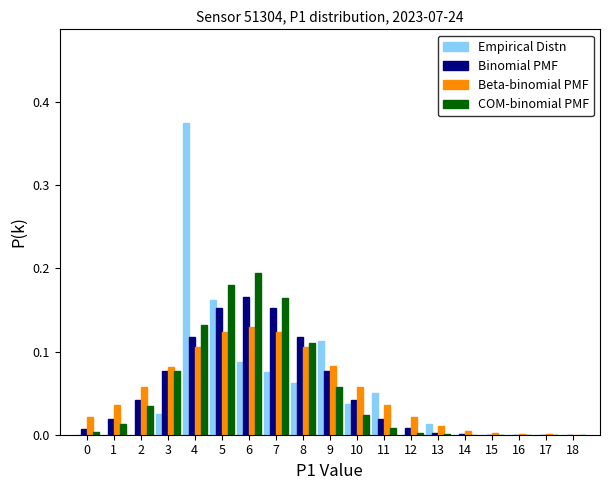

Which category has the highest value across all series?

4